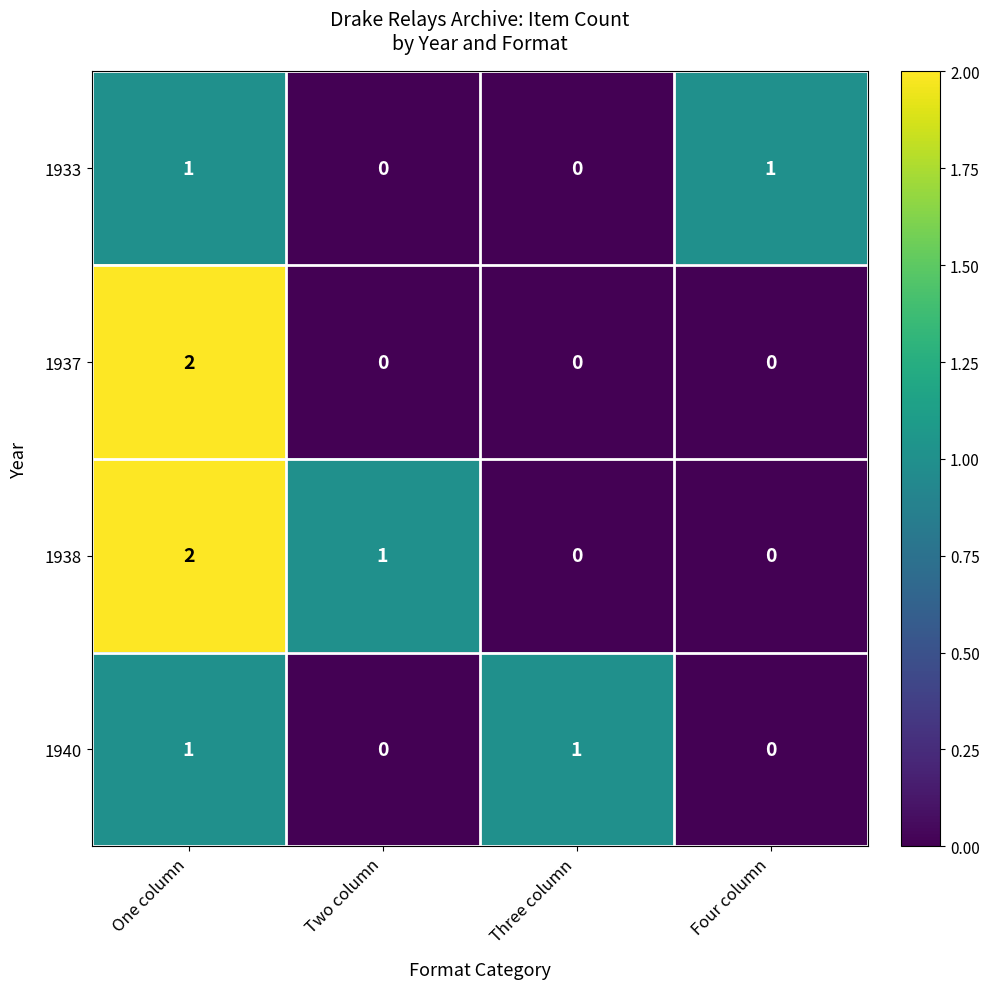

The 1940 series shows 2 at One column. True or false?

False